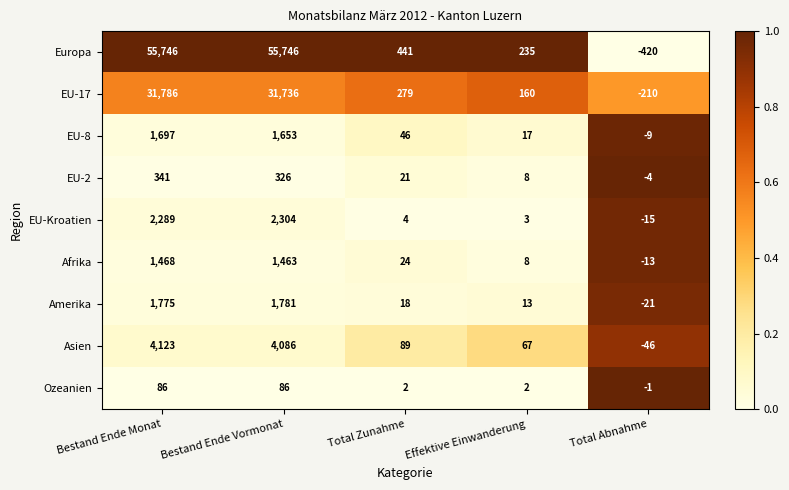

What is the lowest value of the EU-Kroatien series?

-15